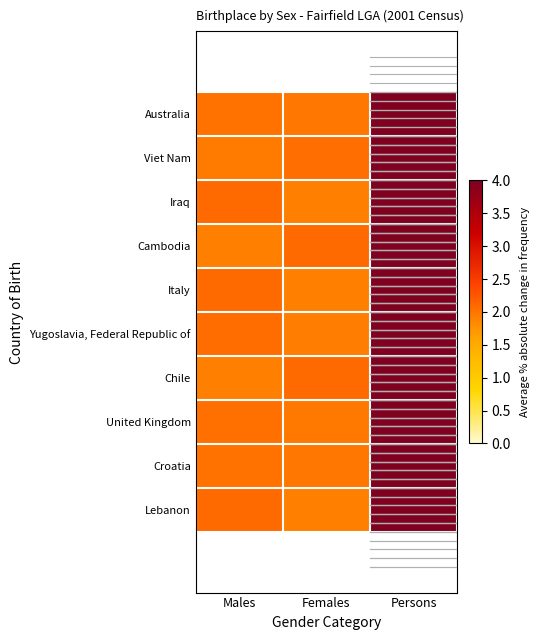

Count the number of categories in the chart.

3